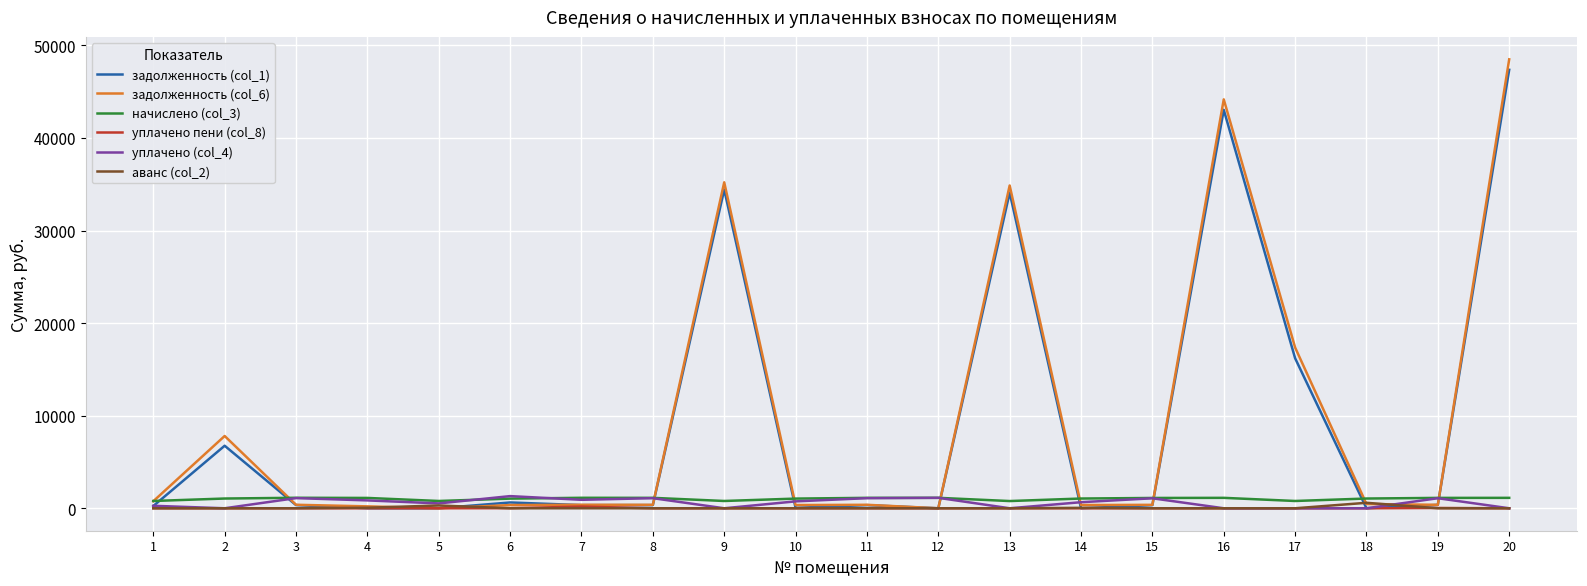

Which series has the widest spread of values?

задолженность (col_6)